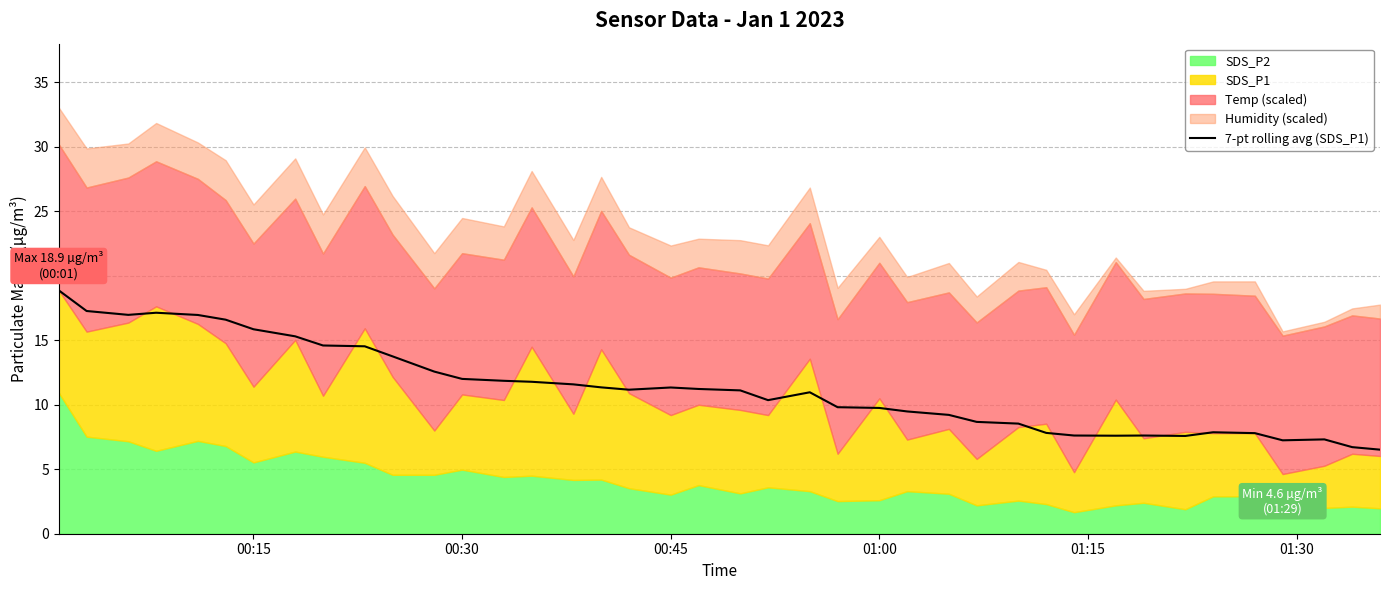

What is the highest value of the 7-pt rolling avg (SDS_P1) series?

18.9